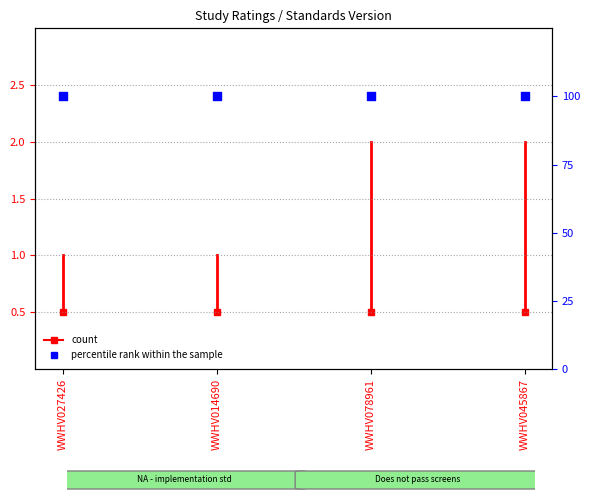

Is the value of count at WWHV078961 greater than the value of percentile rank within the sample at WWHV027426?

No